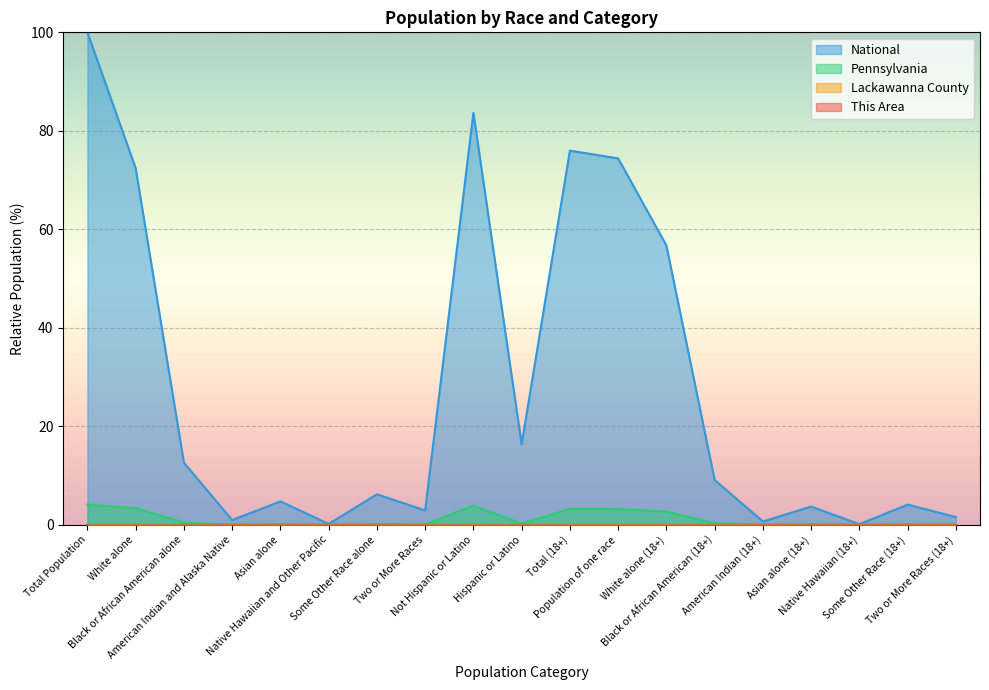

Where is the first local maximum for This Area?

Asian alone